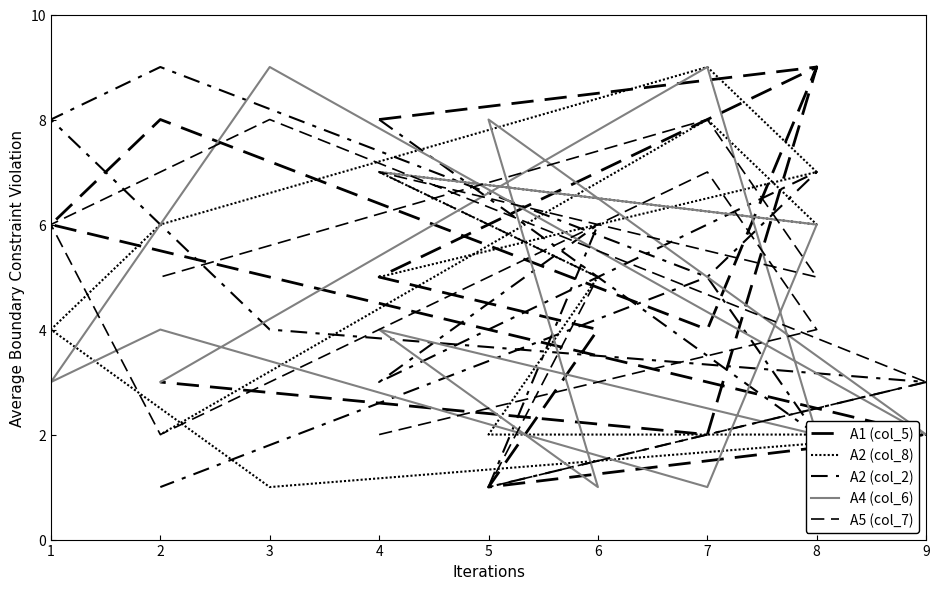

Reading left to right, list all the values displayed in this chart.

A1 (col_5): 8	9	4	8	6	5	2	1	4	5	9	2	3
A2 (col_8): 5	7	9	6	4	1	2	2	5	7	6	8	2
A2 (col_2): 8	2	5	9	8	4	3	1	6	3	7	5	1
A4 (col_6): 7	6	1	4	3	9	2	8	1	4	2	9	3
A5 (col_7): 2	4	7	2	6	8	3	1	5	7	5	8	5